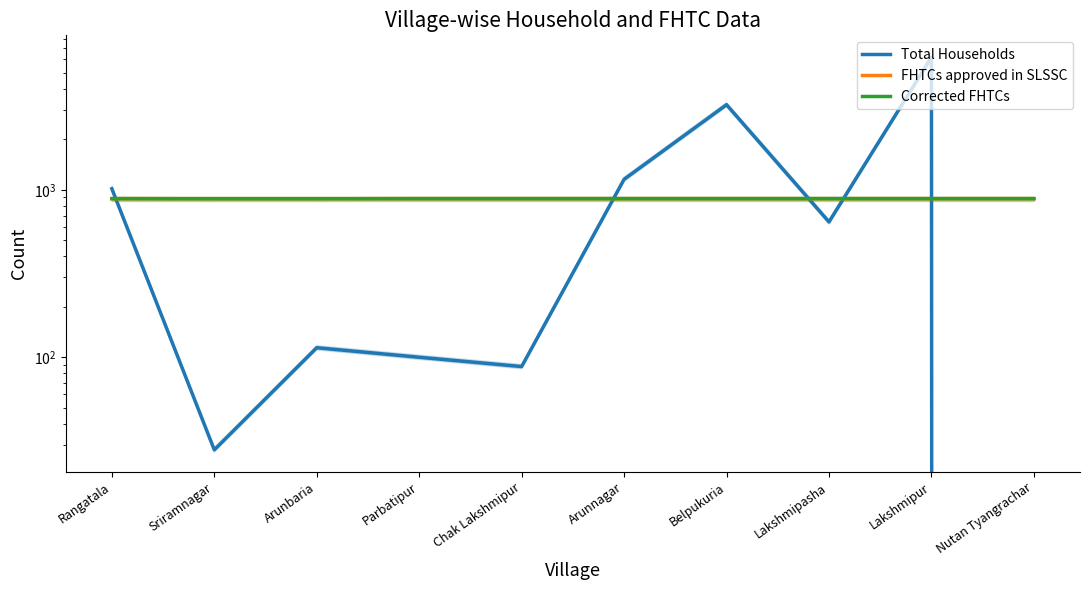

What is the difference between the maximum and minimum values in the FHTCs approved in SLSSC series?

1